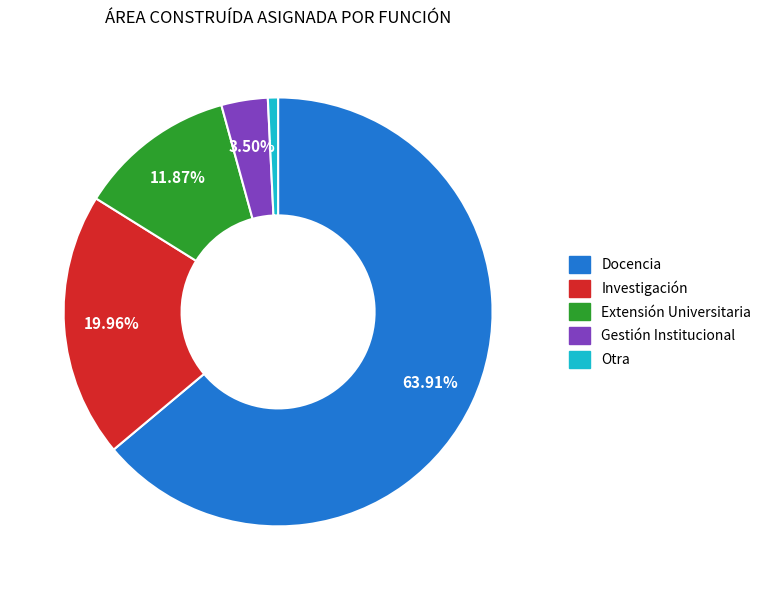

Rank the categories by value from highest to lowest.

Docencia, Investigación, Extensión Universitaria, Gestión Institucional, Otra